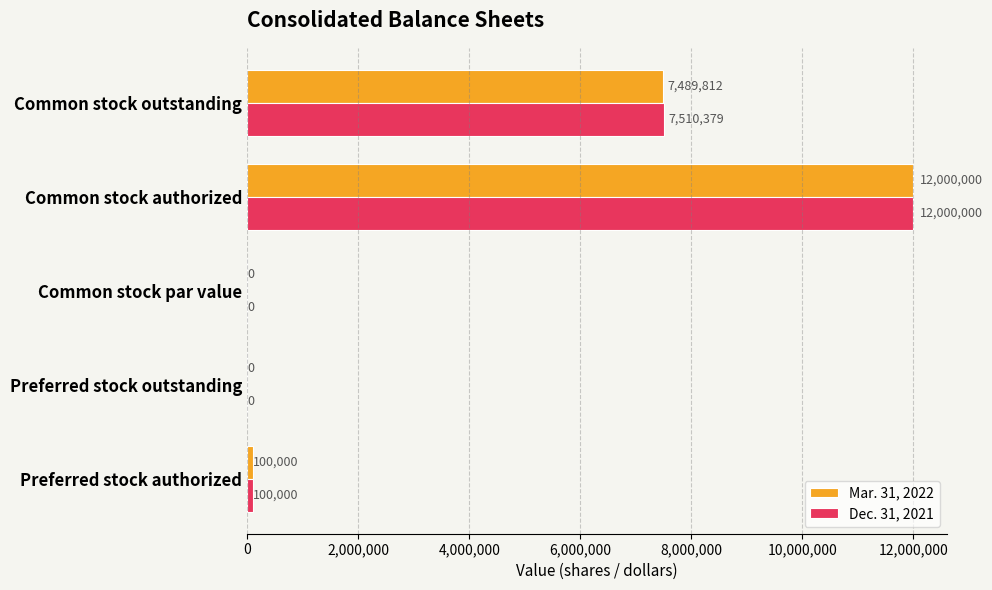

What is the average value of the Mar. 31, 2022 series?

3917962